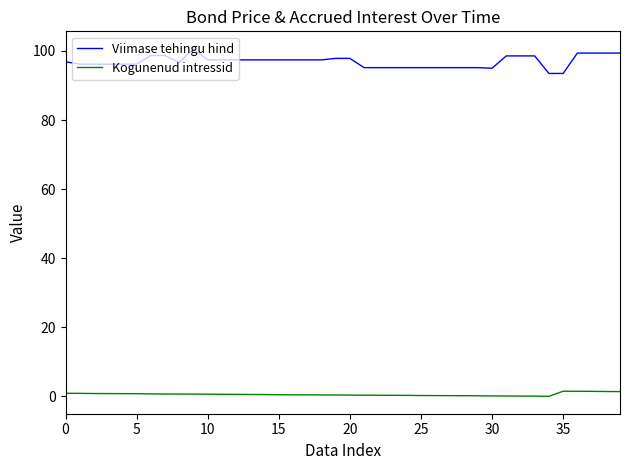

Count the number of categories in the chart.

40